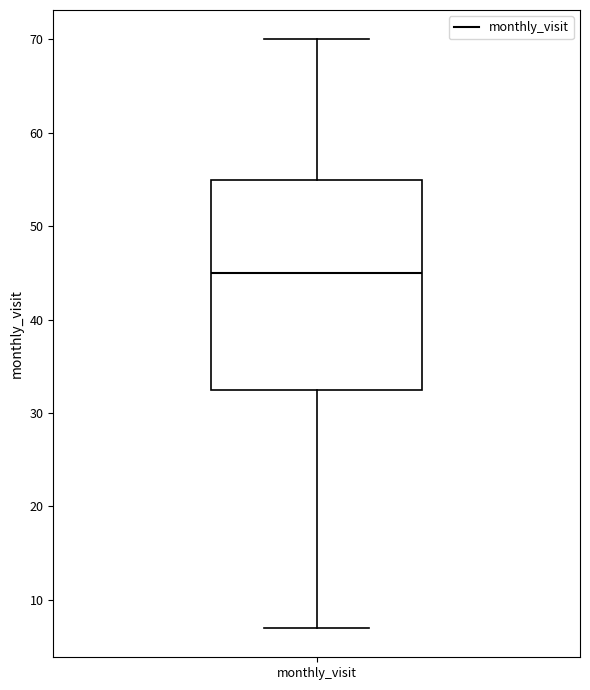

Read this box plot against the y-axis: the position of the median line, the range covered by the box, and the ends of both whiskers. The values are not printed on the chart, so give them approximately, as read against the axis.

median 45, box 33 to 55, whiskers 7 to 70